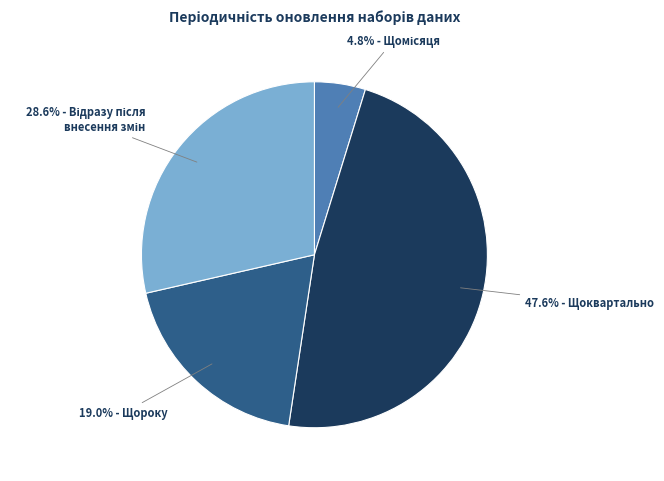

Is there a majority slice in this chart?

No